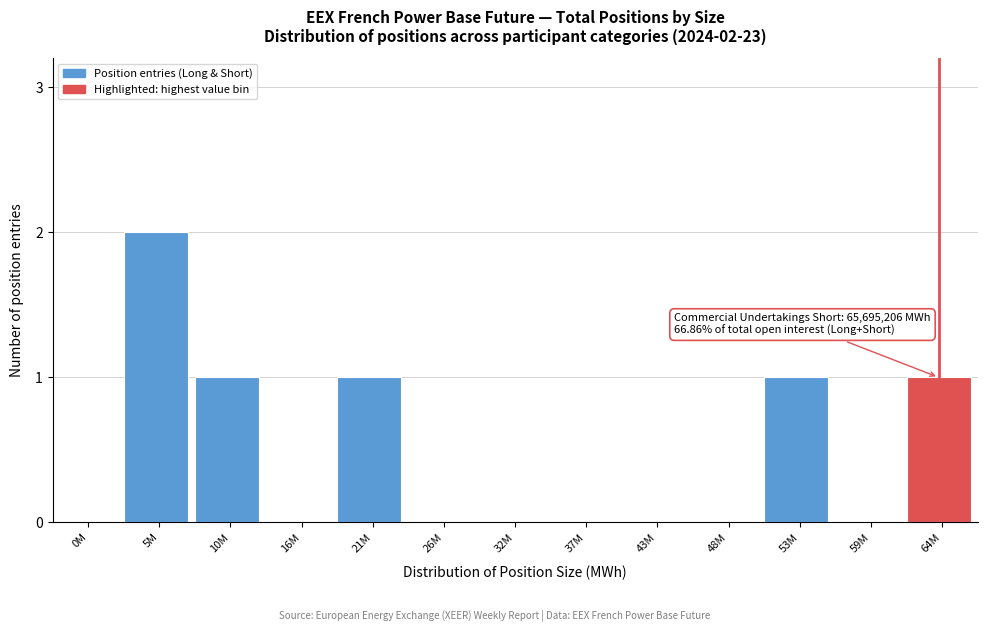

Reading right to left, what are all the values shown in this chart?

64M=1	59M=0	53M=1	48M=0	43M=0	37M=0	32M=0	26M=0	21M=1	16M=0	10M=1	5M=2	0M=0